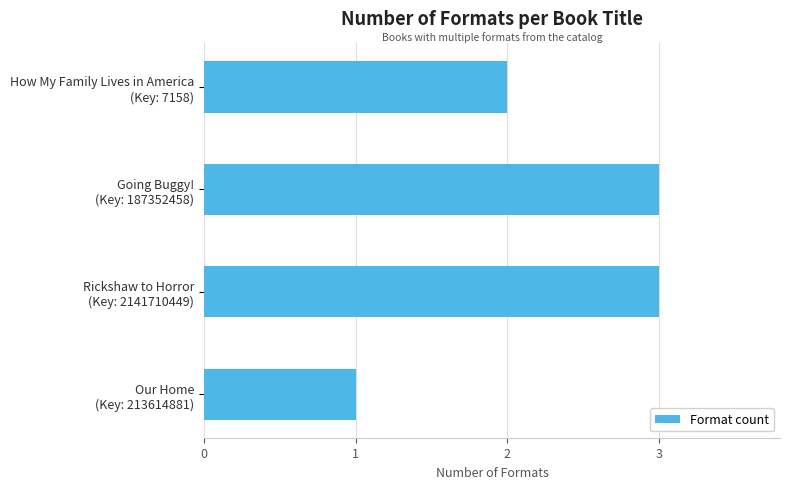

How many values are between 2 and 3?

3